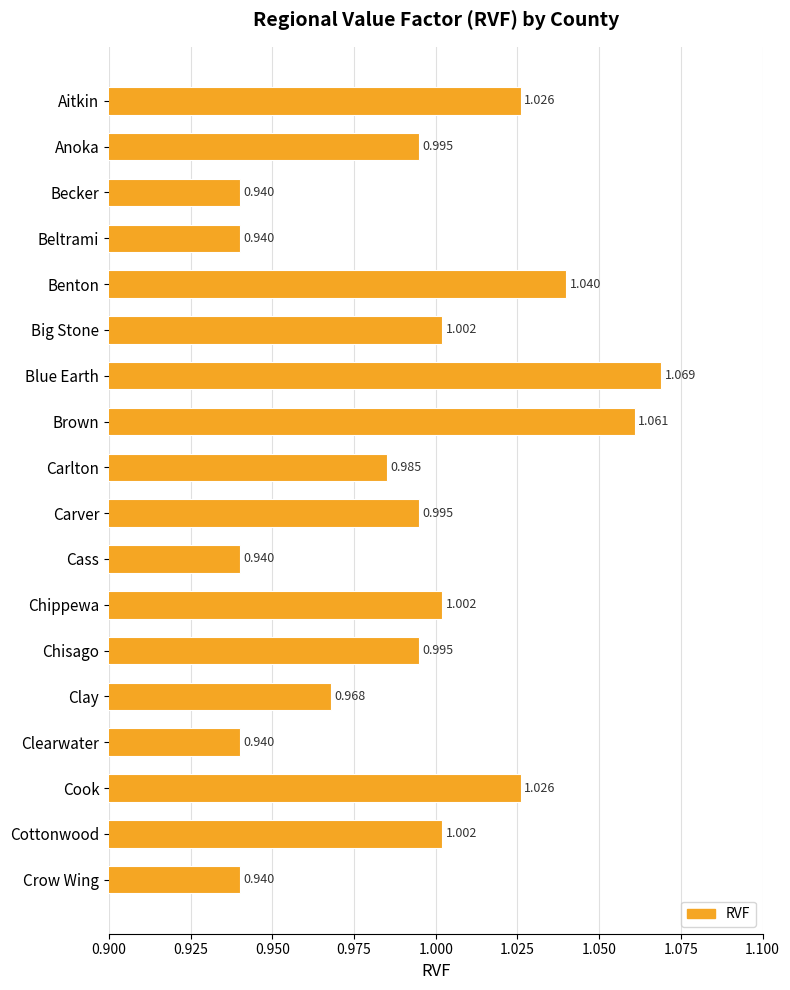

What is the label of the 4th bar from the bottom?

Clearwater